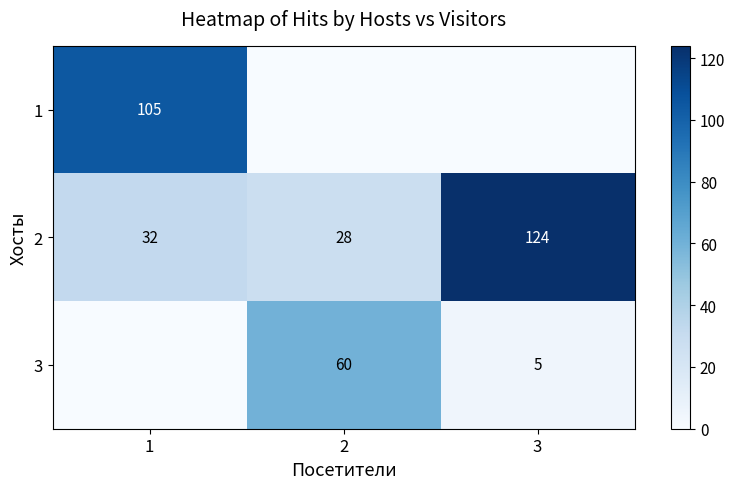

What is the difference between the second highest and minimum values in the 2 series?

4